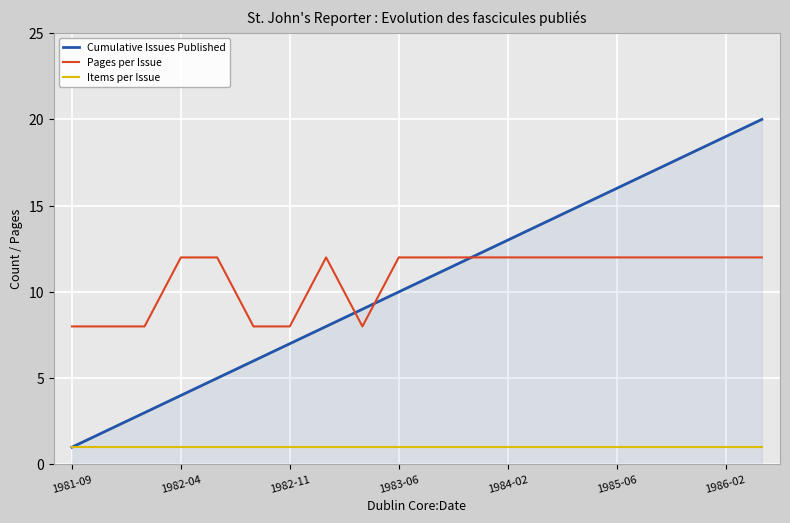

What is the maximum value shown in the chart?

20